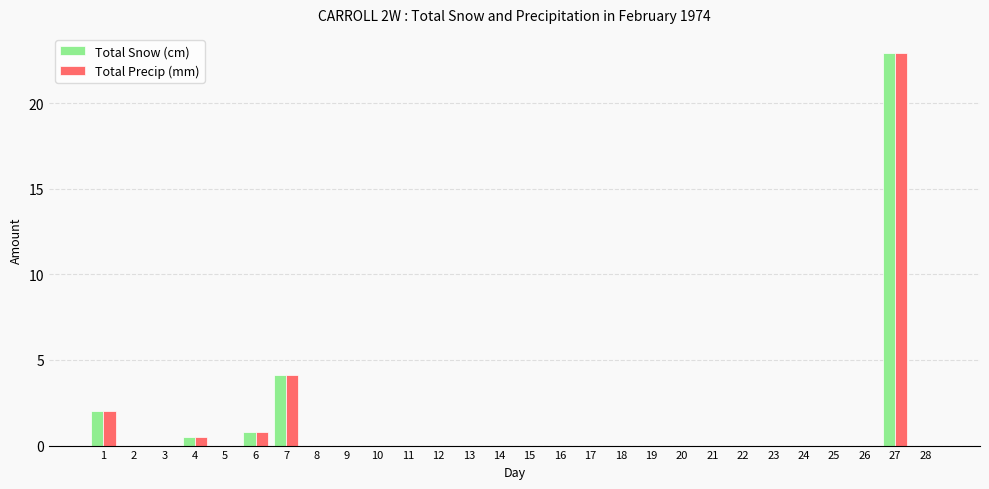

Reading right to left, what are all the values shown in this chart?

Total Snow (cm): 0.0	22.9	0.0	0.0	0.0	0.0	0.0	0.0	0.0	0.0	0.0	0.0	0.0	0.0	0.0	0.0	0.0	0.0	0.0	0.0	0.0	4.1	0.8	0.0	0.5	0.0	0.0	2.0
Total Precip (mm): 0.0	22.9	0.0	0.0	0.0	0.0	0.0	0.0	0.0	0.0	0.0	0.0	0.0	0.0	0.0	0.0	0.0	0.0	0.0	0.0	0.0	4.1	0.8	0.0	0.5	0.0	0.0	2.0